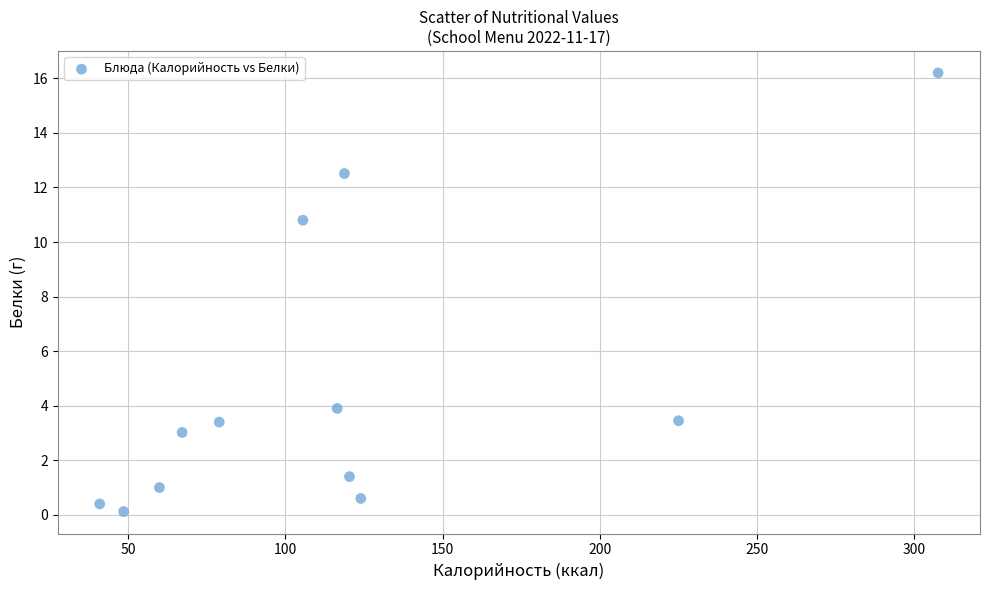

What Y value in the scatter plot is closest to 8?

10.8